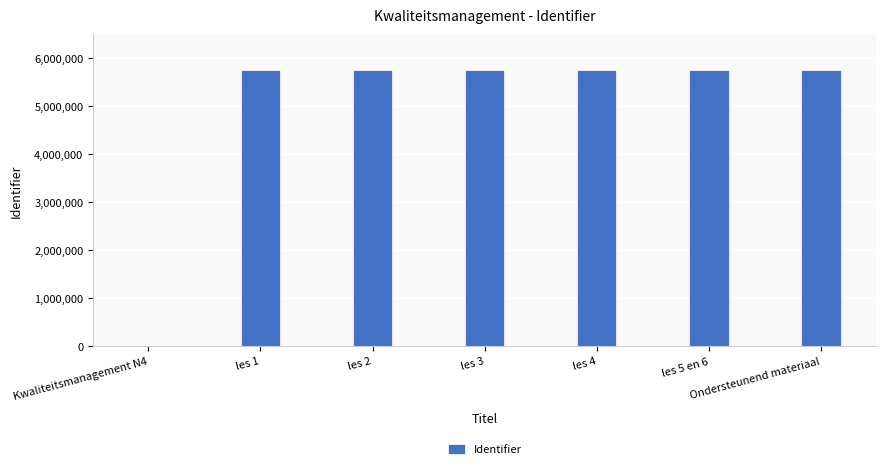

What is the sum of all values?

34538759